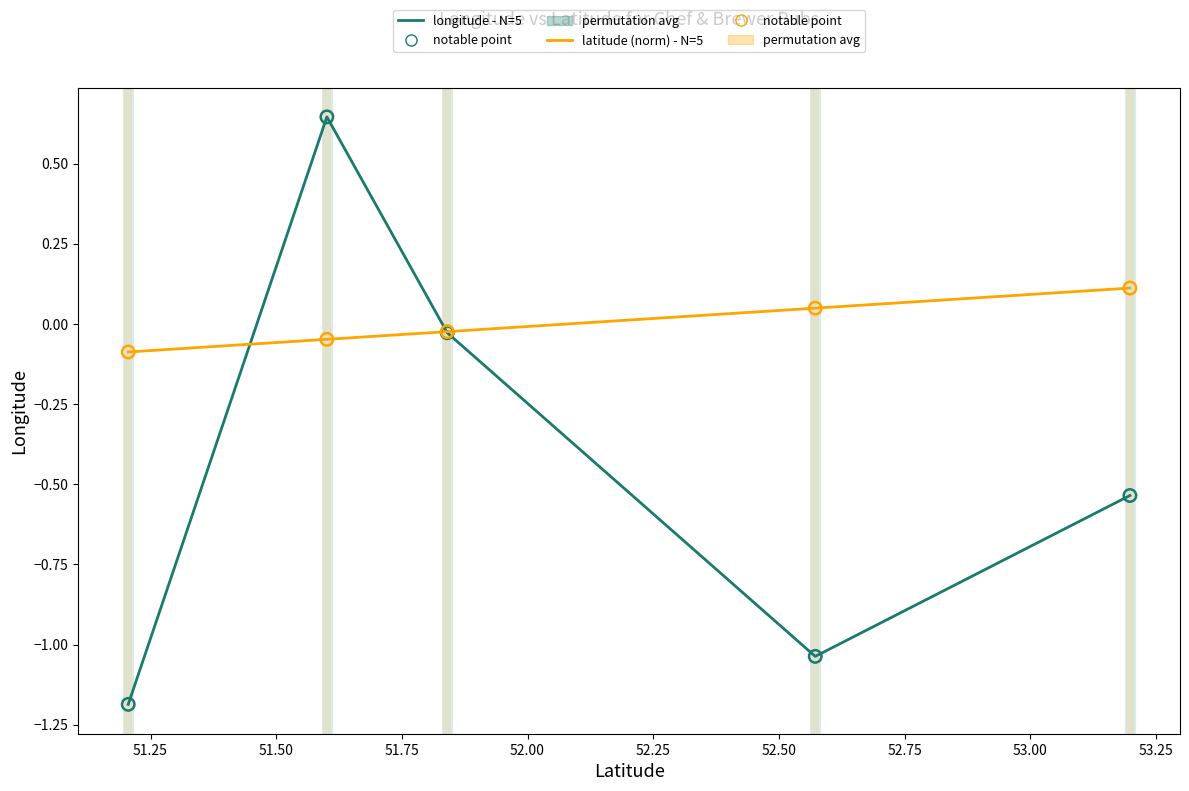

At how many categories does at least one series exceed 0?

3